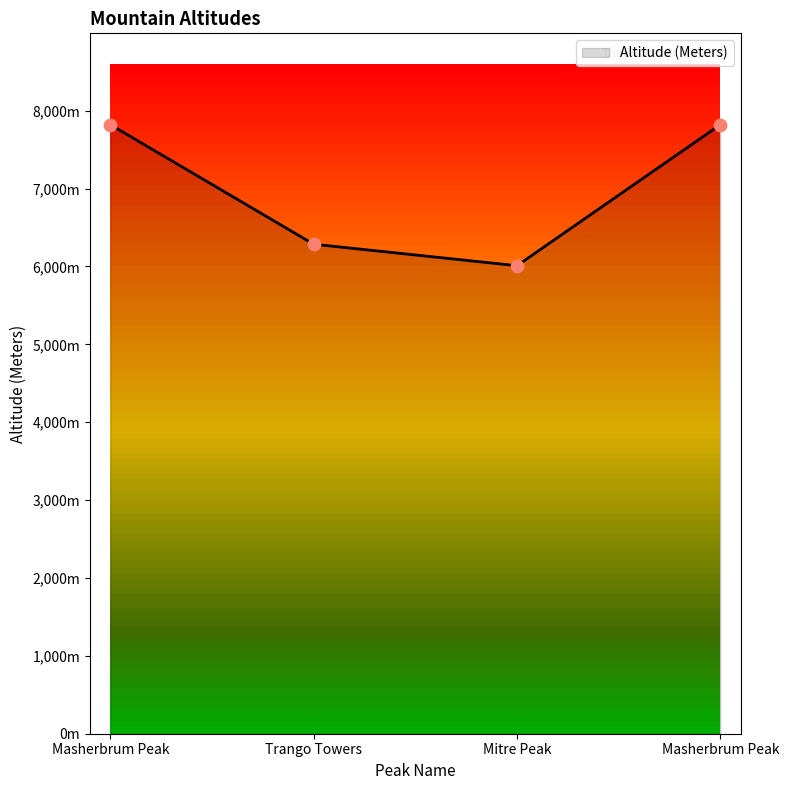

Approximately how many times larger is the value at Masherbrum Peak compared to Trango Towers?

1.2